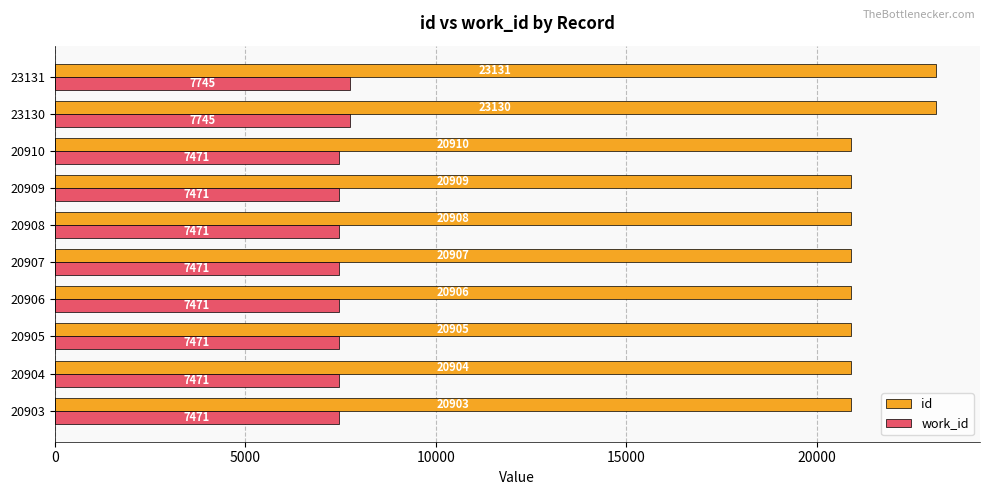

Is it true that id equals 20904 at 20904?

True